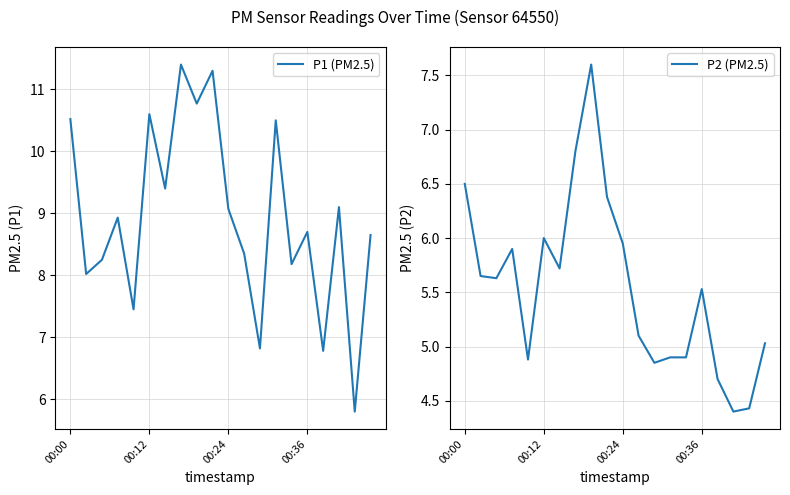

Reading left to right, extract all data points from this chart.

P1 (PM2.5): 10.5	8.0	8.2	8.9	7.5	10.6	9.4	11.4	10.8	11.3	9.1	8.3	6.8	10.5	8.2	8.7	6.8	9.1	5.8	8.7
P2 (PM2.5): 6.5	5.7	5.6	5.9	4.9	6.0	5.7	6.8	7.6	6.4	6.0	5.1	4.8	4.9	4.9	5.5	4.7	4.4	4.4	5.0